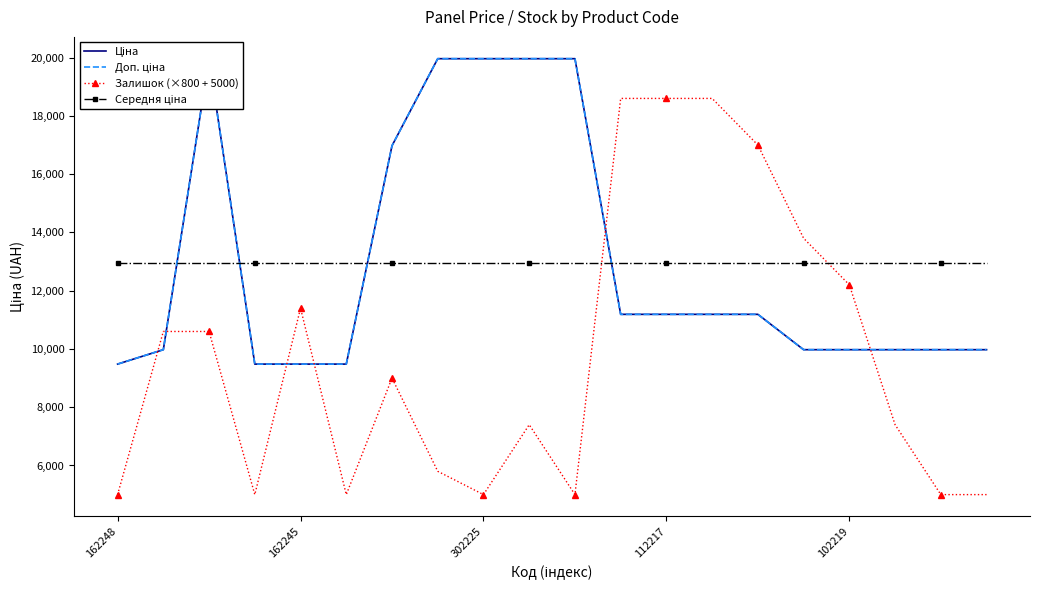

How many lines are shown in the chart?

4